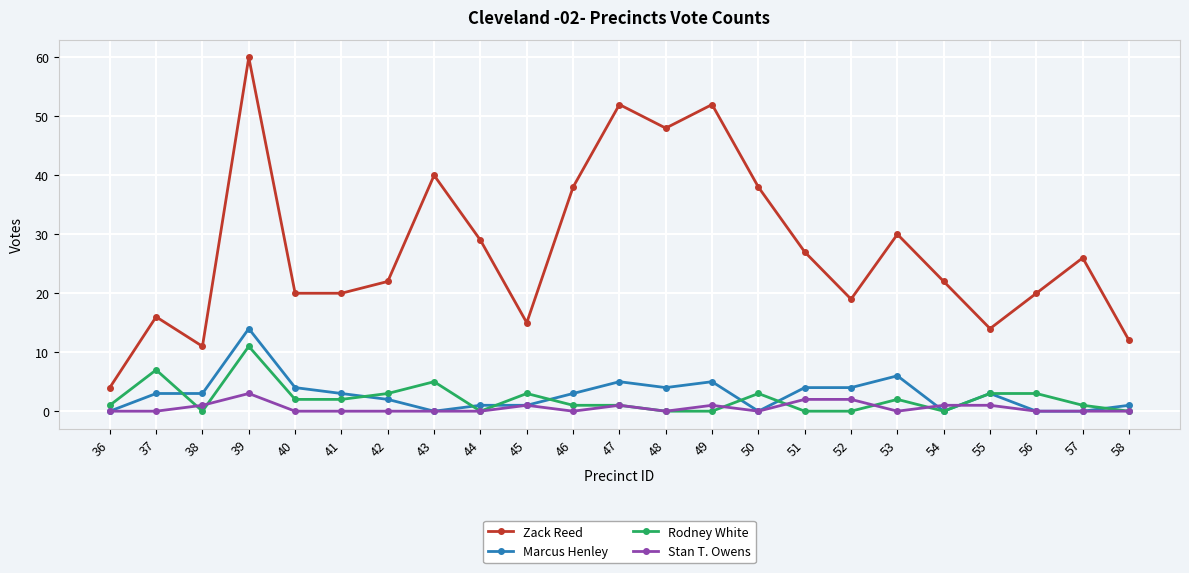

What is the difference between the maximum and minimum values in the Marcus Henley series?

14